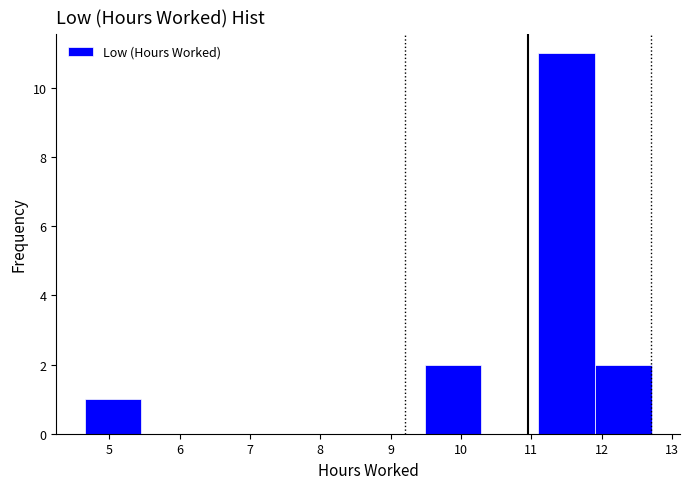

What is the height of the bar covering 4.7 to 5.5 on the x-axis? Neither the bar edges nor the heights are printed on the chart, so give them approximately, as read against the axes.

1